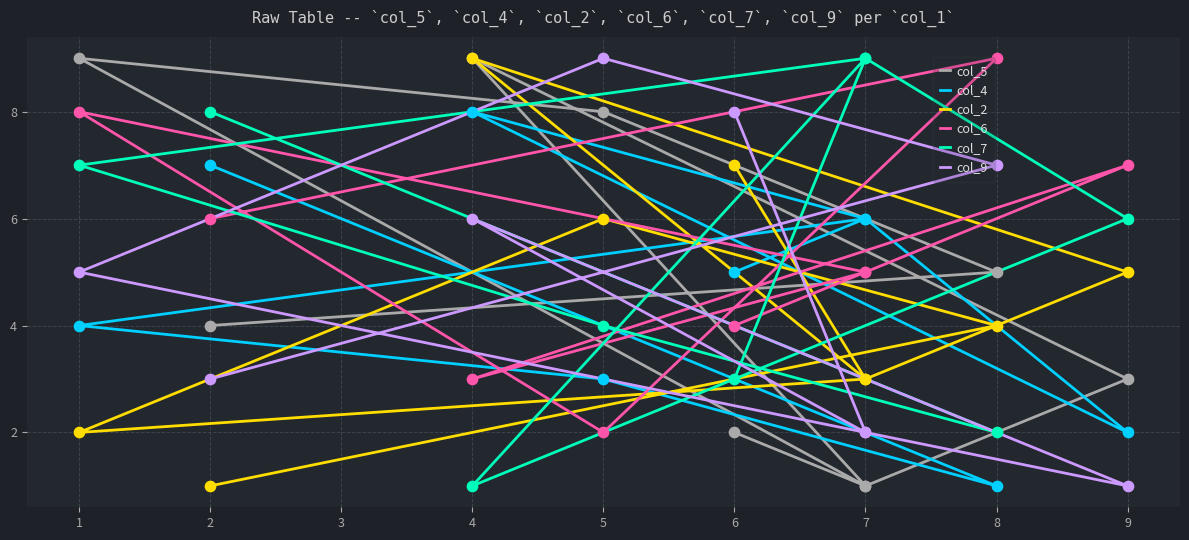

What are all the series names shown in the legend?

col_5, col_4, col_2, col_6, col_7, col_9